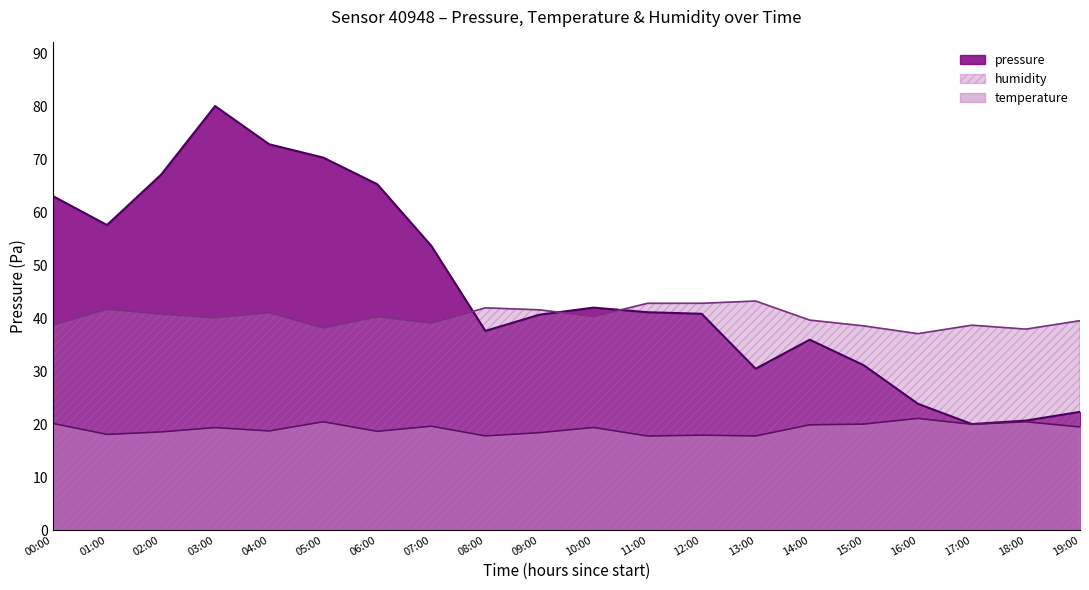

What is the maximum value shown in the chart?

80.0